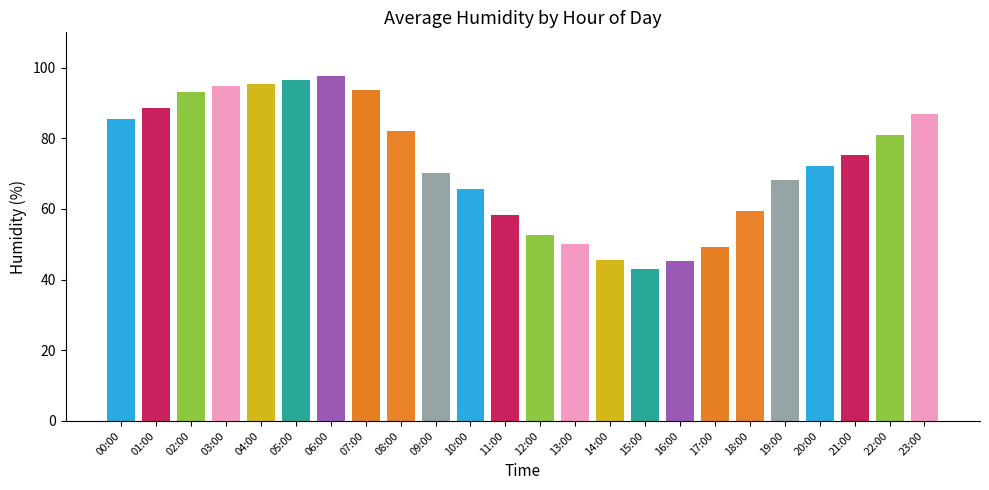

At which label does the data first exceed 75?

00:00